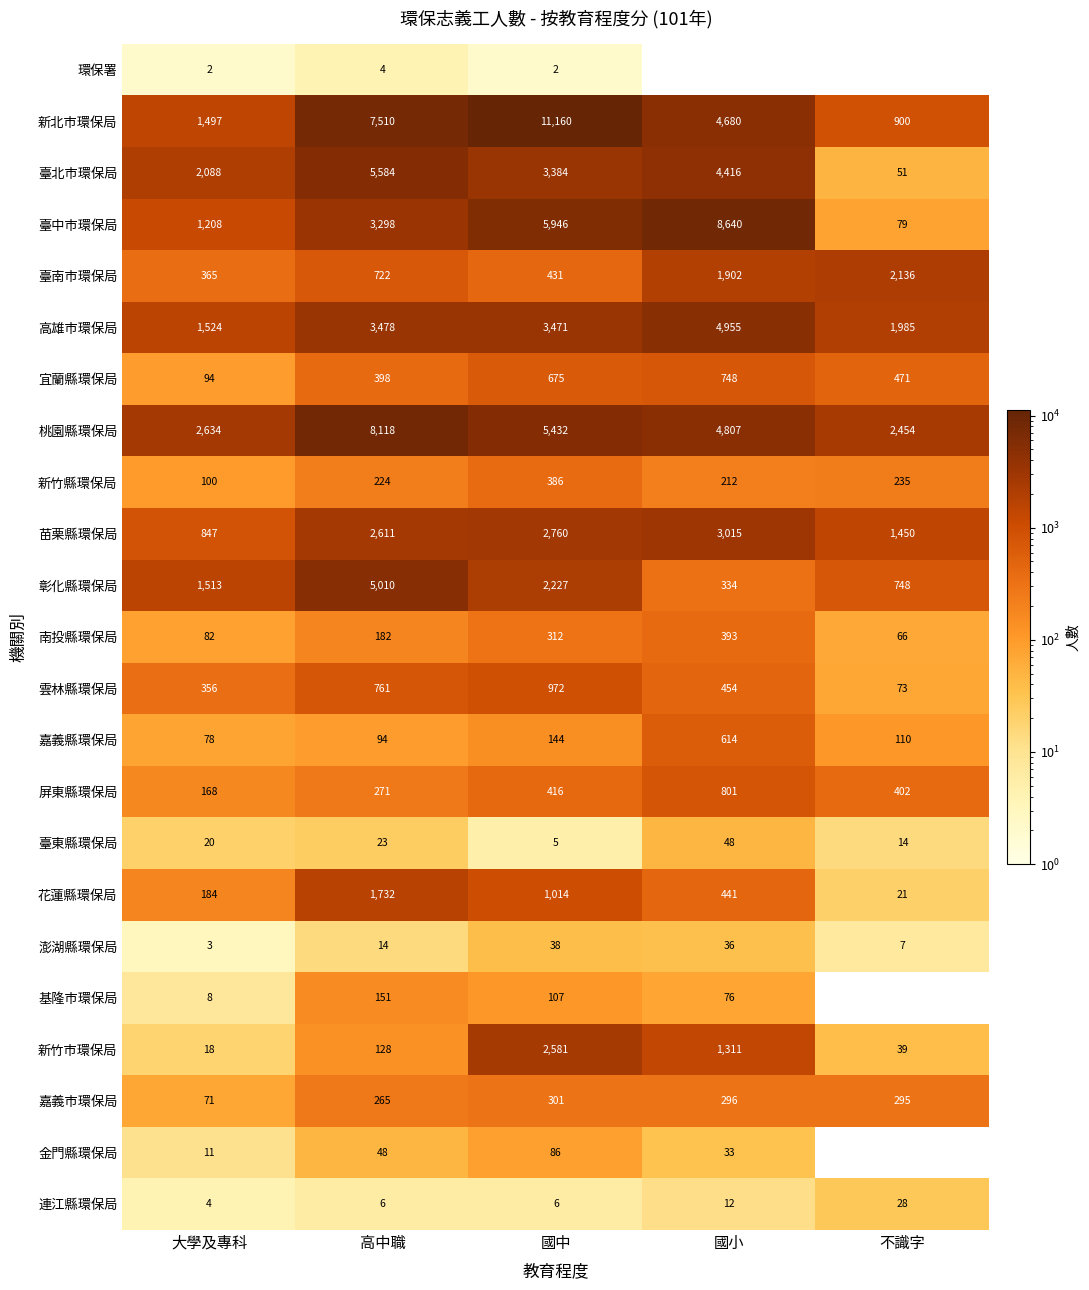

At which label is 苗栗縣環保局 closest to 1931?

不識字